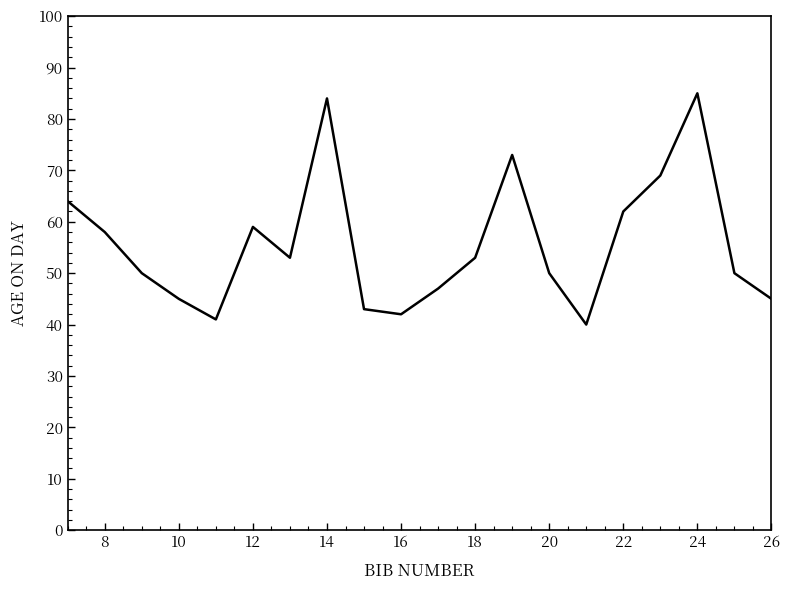

What is the greatest value displayed?

85